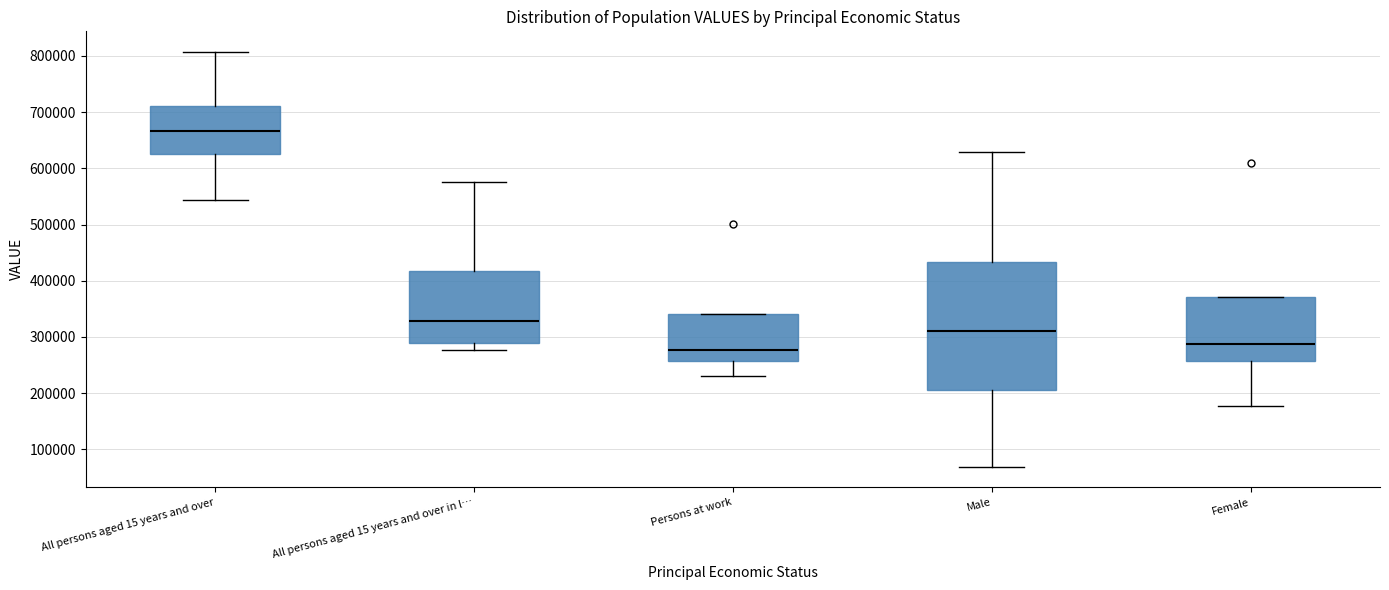

Where is the lower edge of the box for All persons aged 15 years and over in l… on the y-axis? The values are not printed on the chart, so give them approximately, as read against the axis.

290000